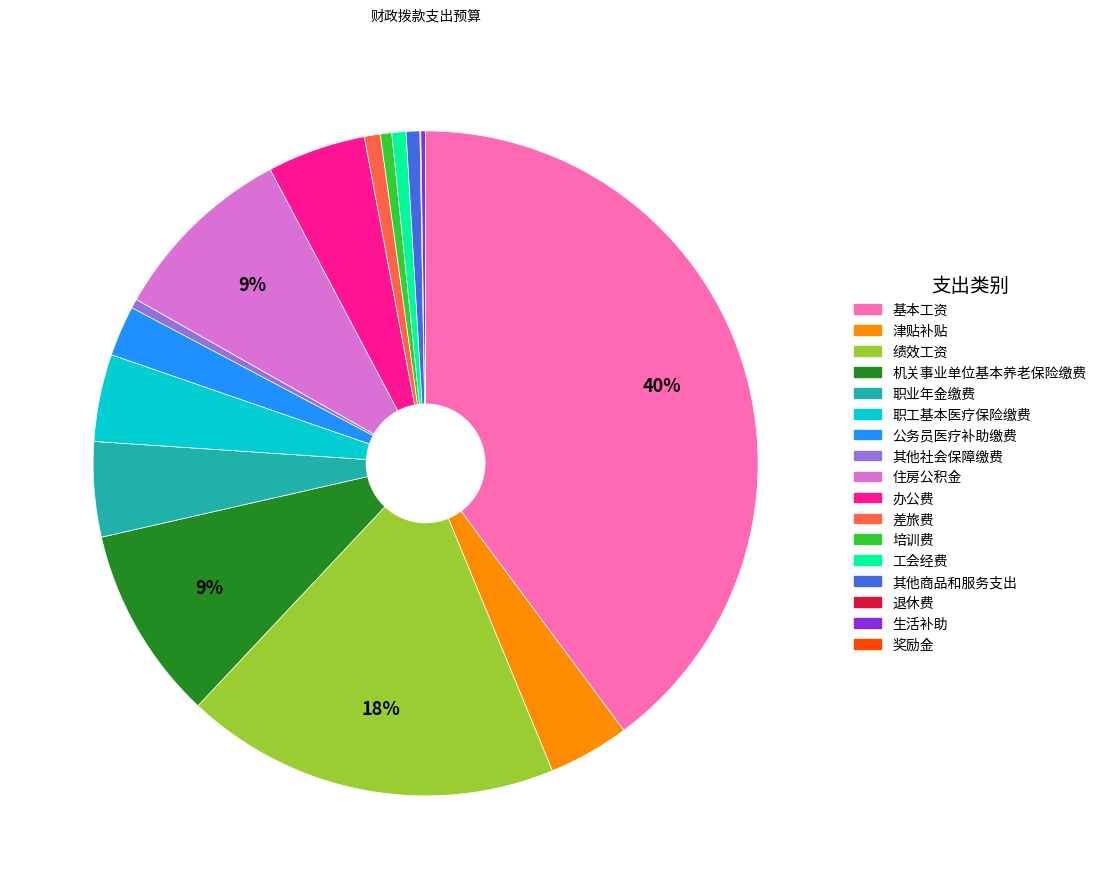

Which slice is the largest?

基本工资